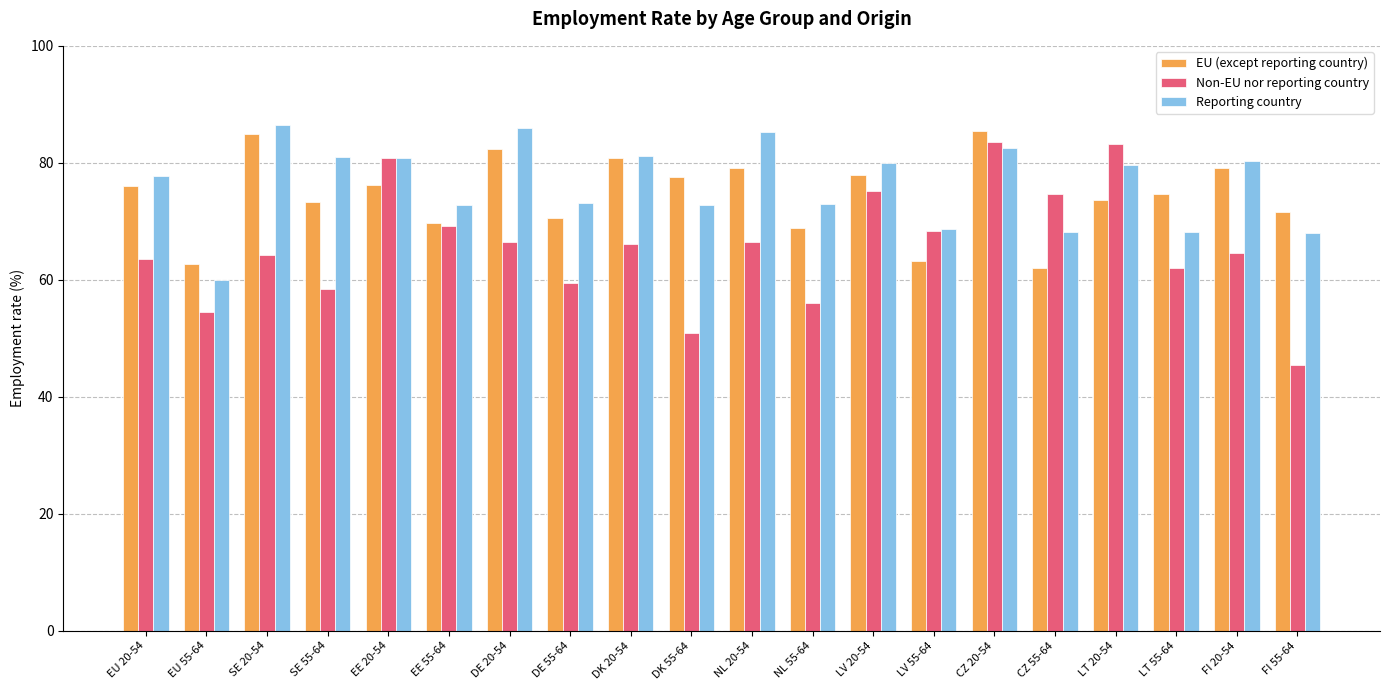

What is the value of the Reporting country bar at the 8th from the left?

73.2